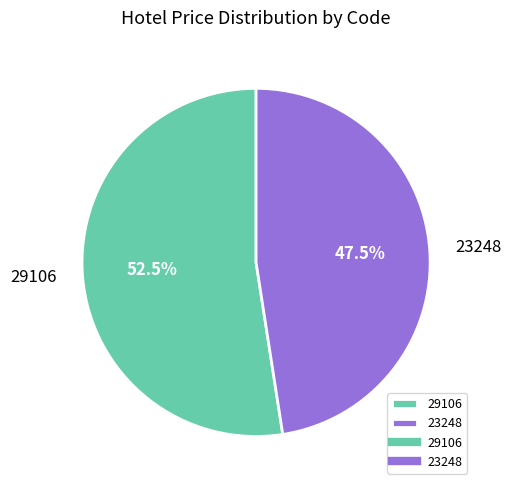

Rank the categories by value from highest to lowest.

29106, 23248